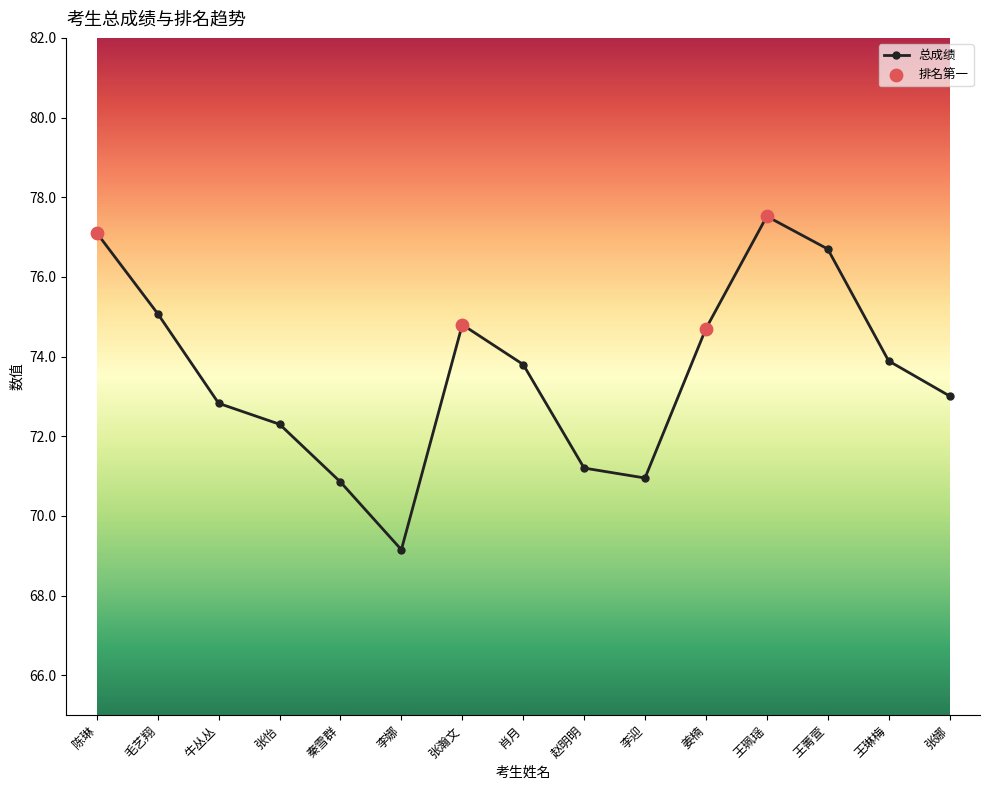

What is the change in value from 张怡 to 王珮瑶?

+5.2